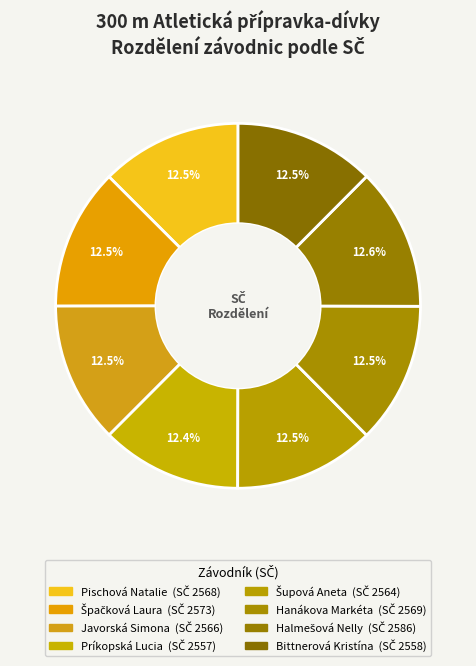

How many segments does this pie chart have?

8